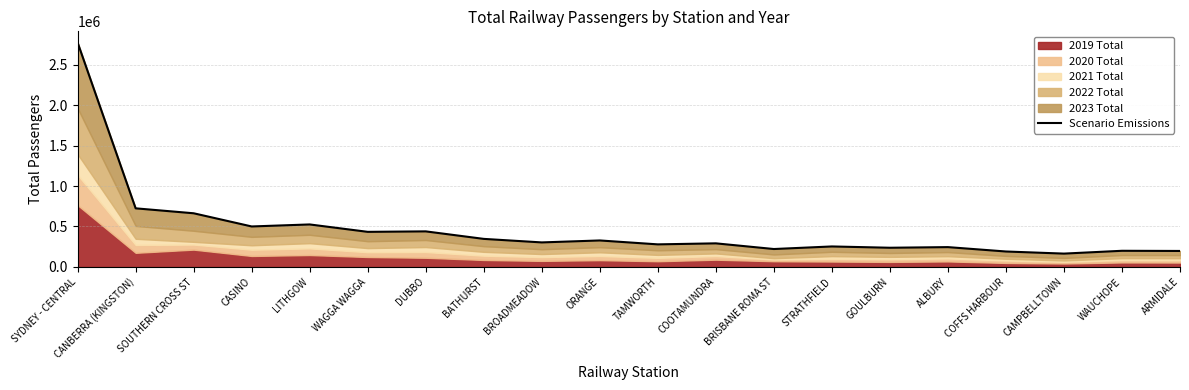

How many interior local peaks (higher than both neighbors) does the data have?

7